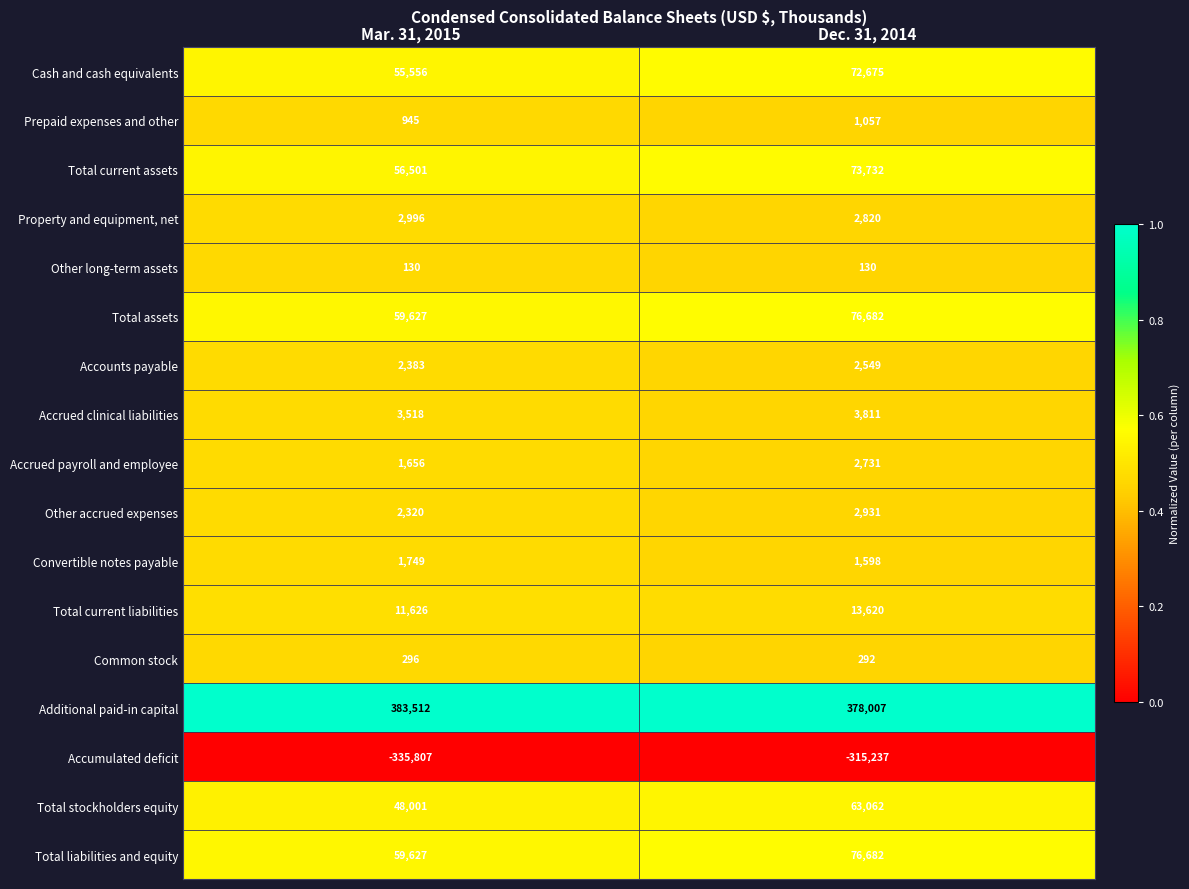

What is the spread (max minus min) of values at Dec. 31, 2014?

693244